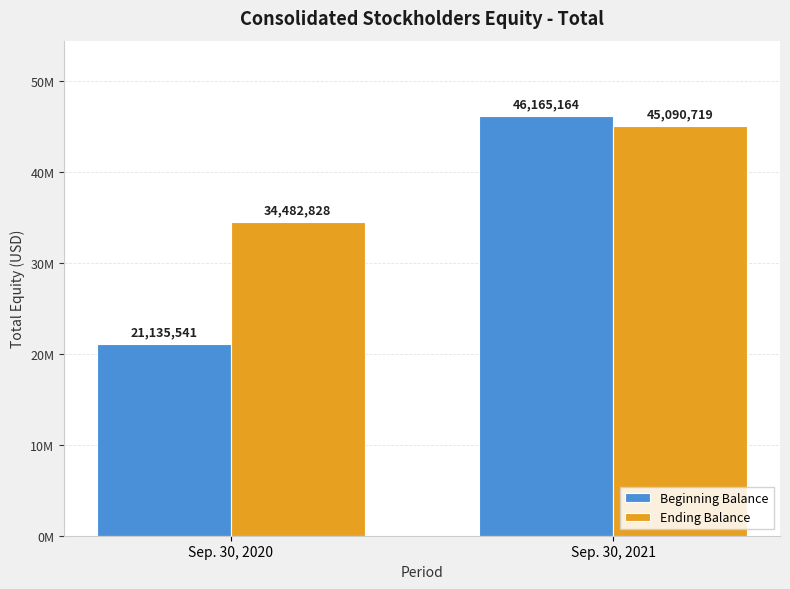

Which series has the widest spread of values?

Beginning Balance